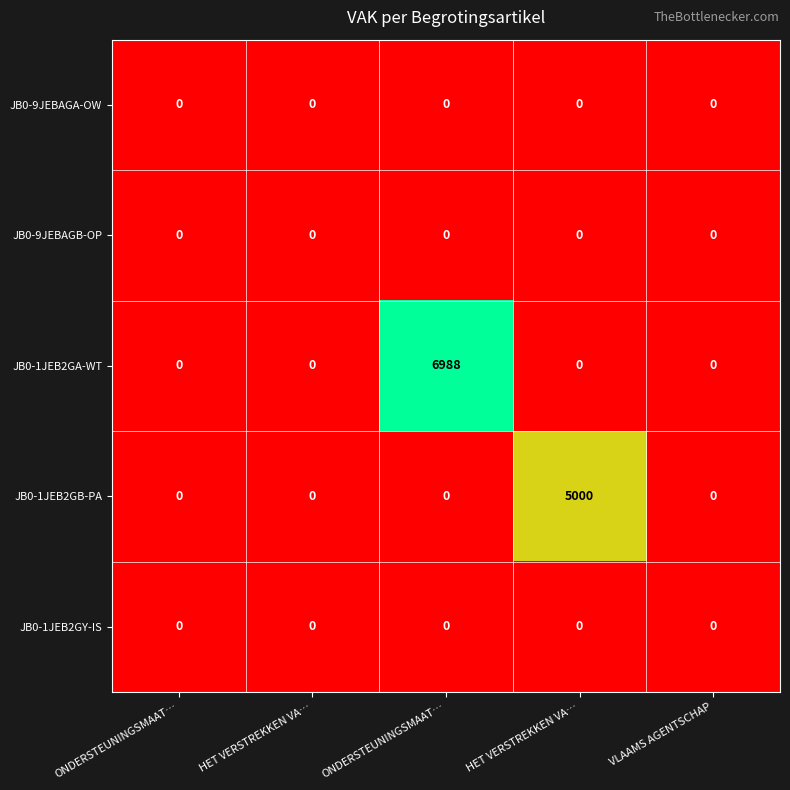

Count the number of data series in this chart.

5